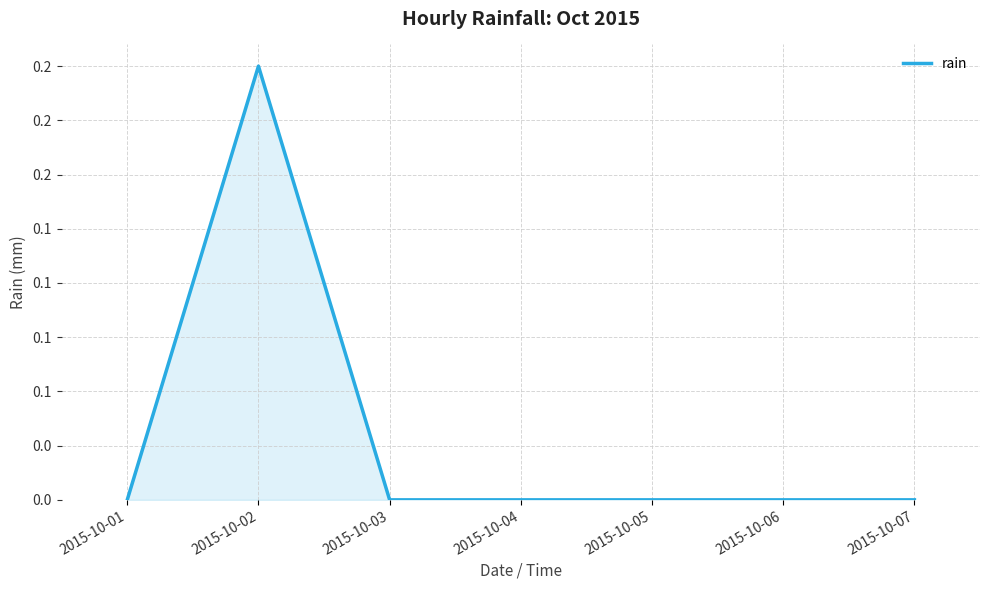

What is the difference between the values at 2015-10-07 and 2015-10-02?

0.2